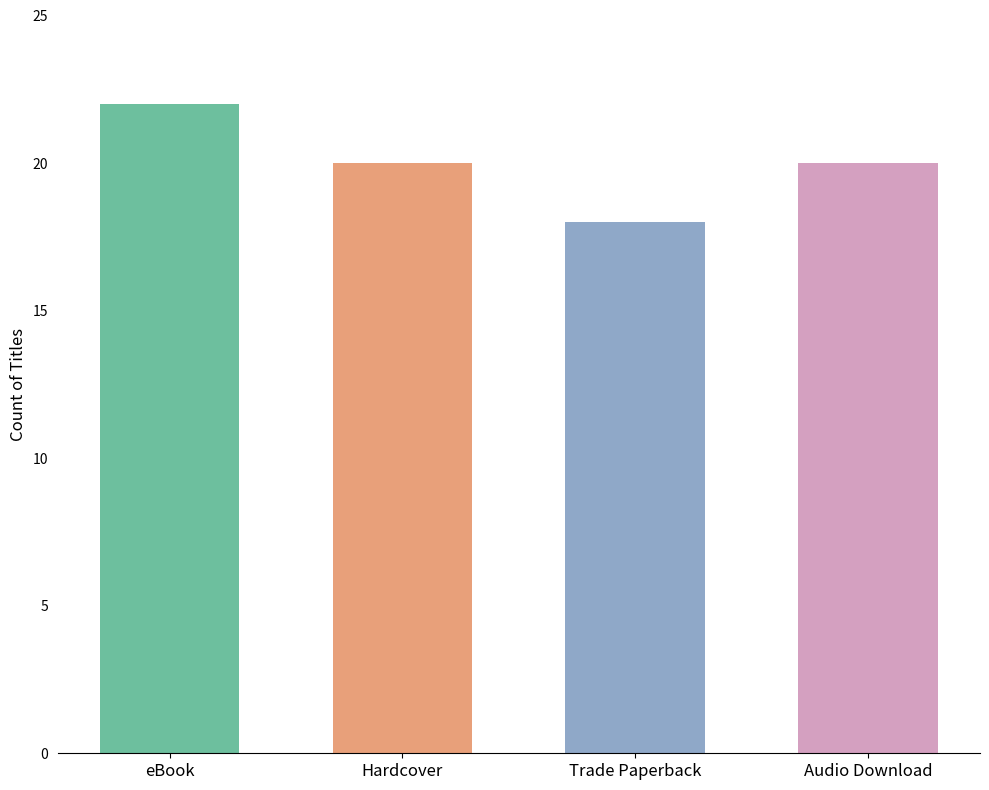

Does the chart contain any negative values?

No